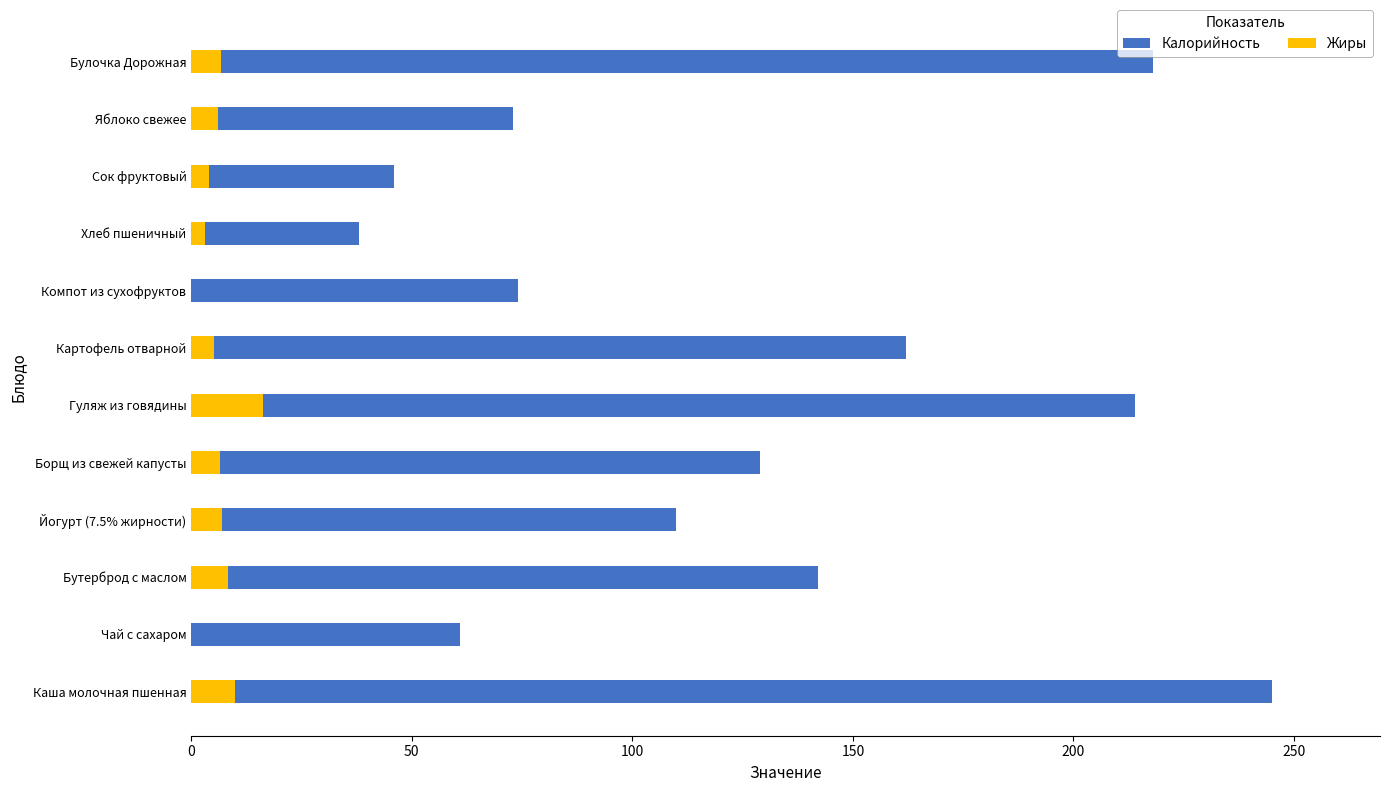

Between Компот из сухофруктов and Булочка Дорожная, which series saw the biggest shift?

Калорийность